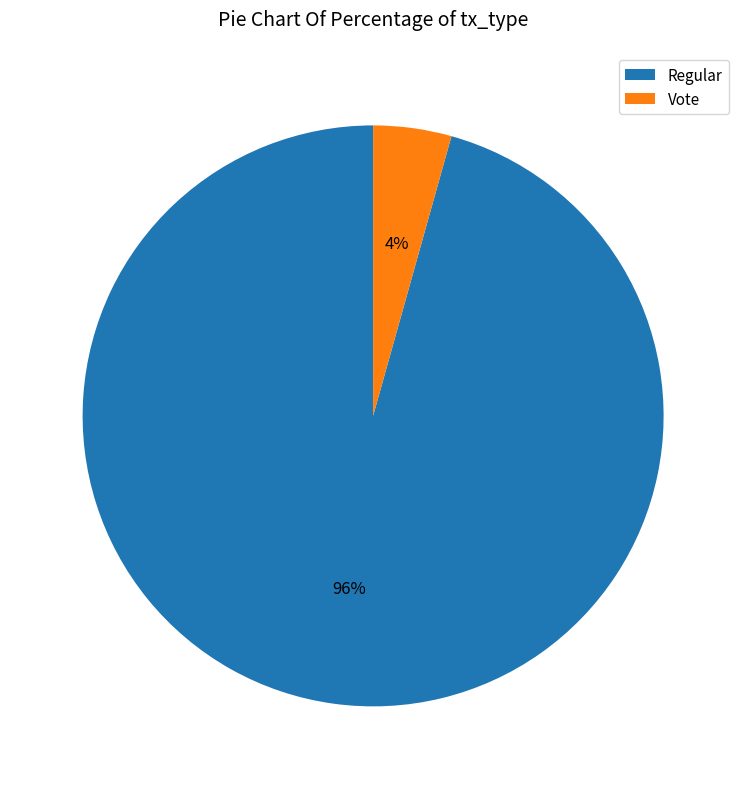

Which slice is the smallest?

Vote